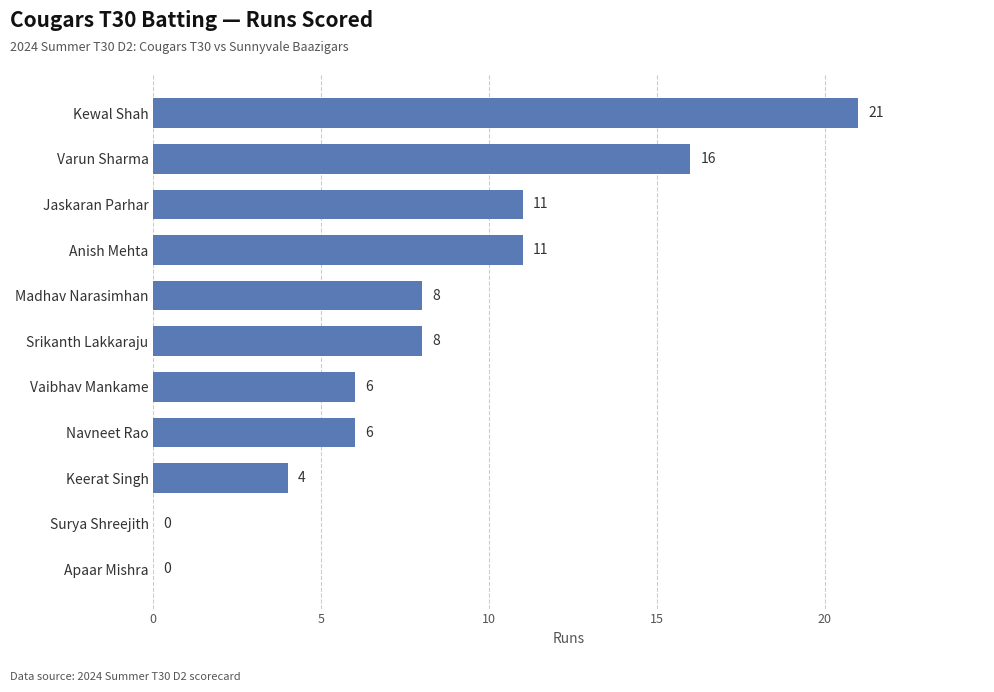

Approximately how many times larger is the value at Navneet Rao compared to Keerat Singh?

1.5